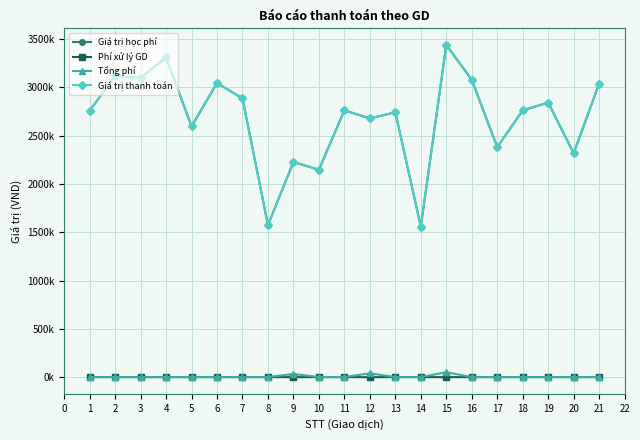

Does the chart have visible grid lines?

Yes